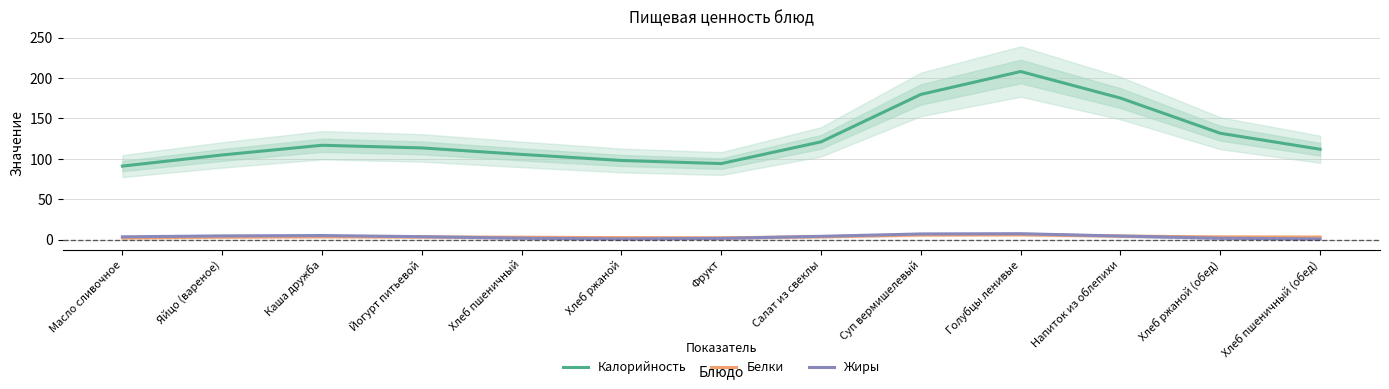

What value does the Жиры series have at Хлеб ржаной (обед)?

1.7